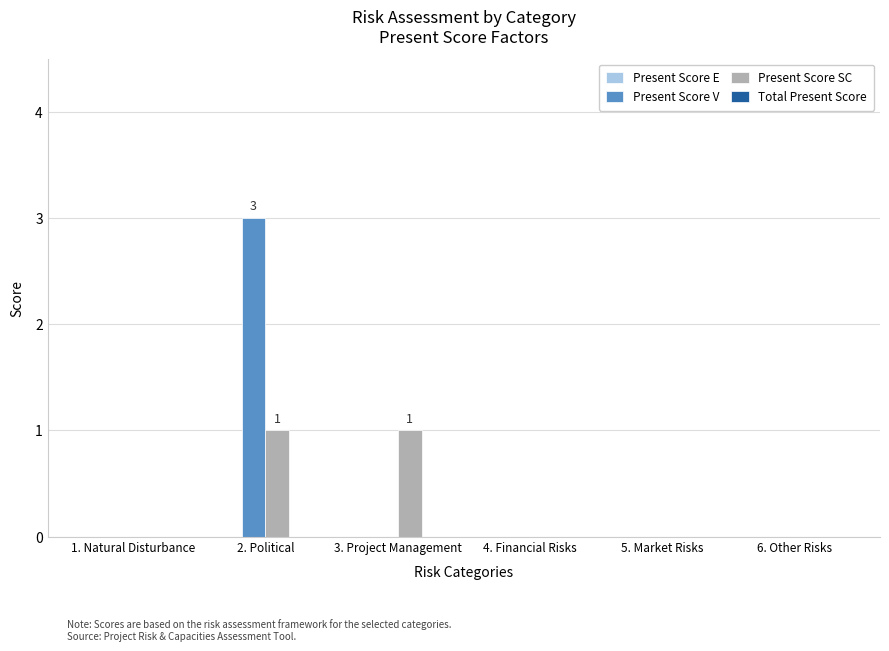

Which series changed the most between 3. Project Management and 4. Financial Risks?

Present Score SC